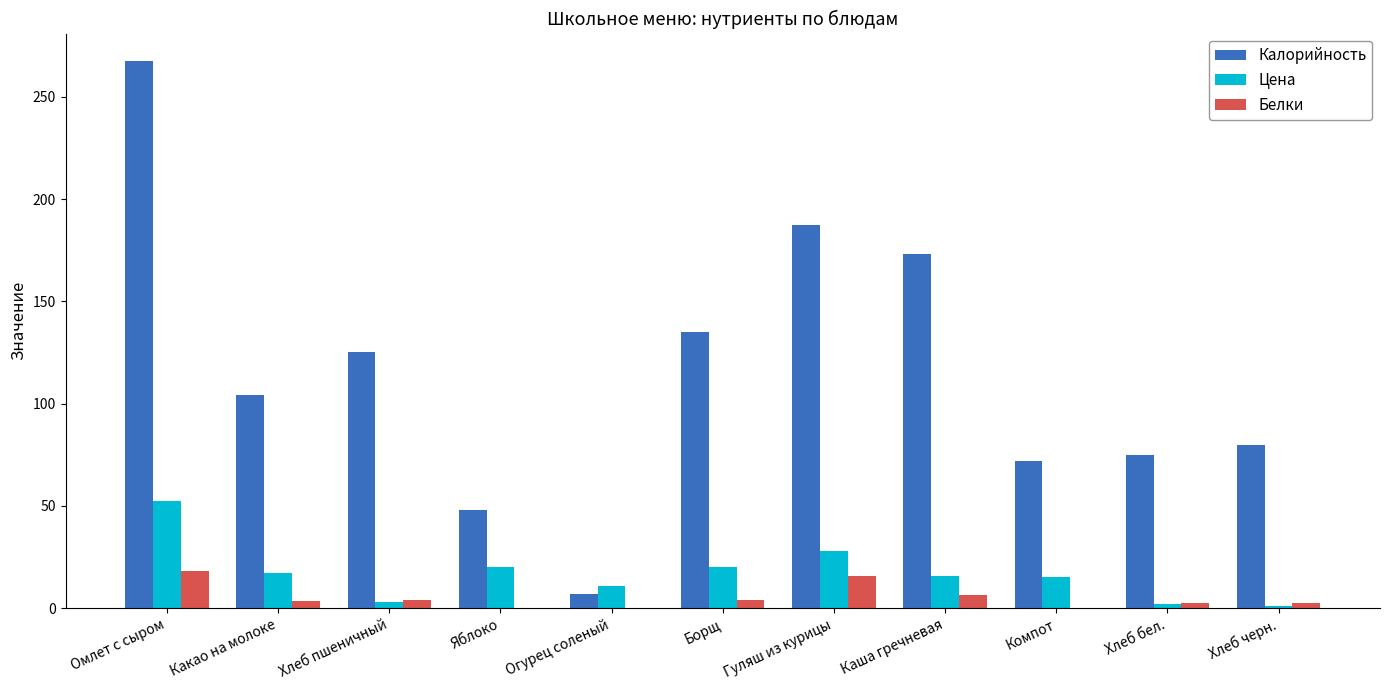

Are the bars horizontal?

No